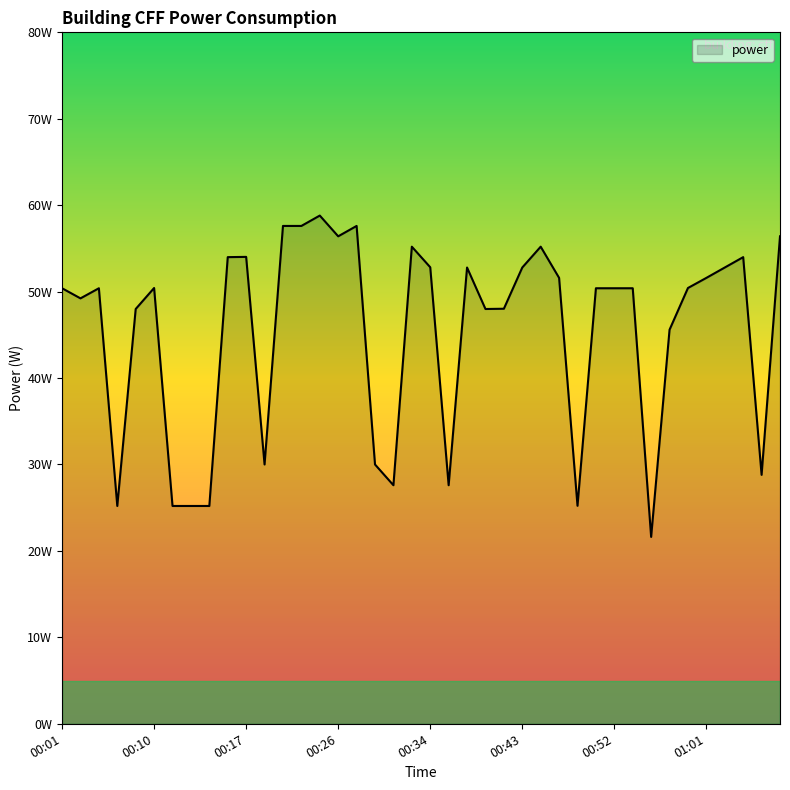

Where is the data nearest to the value 40?

00:57